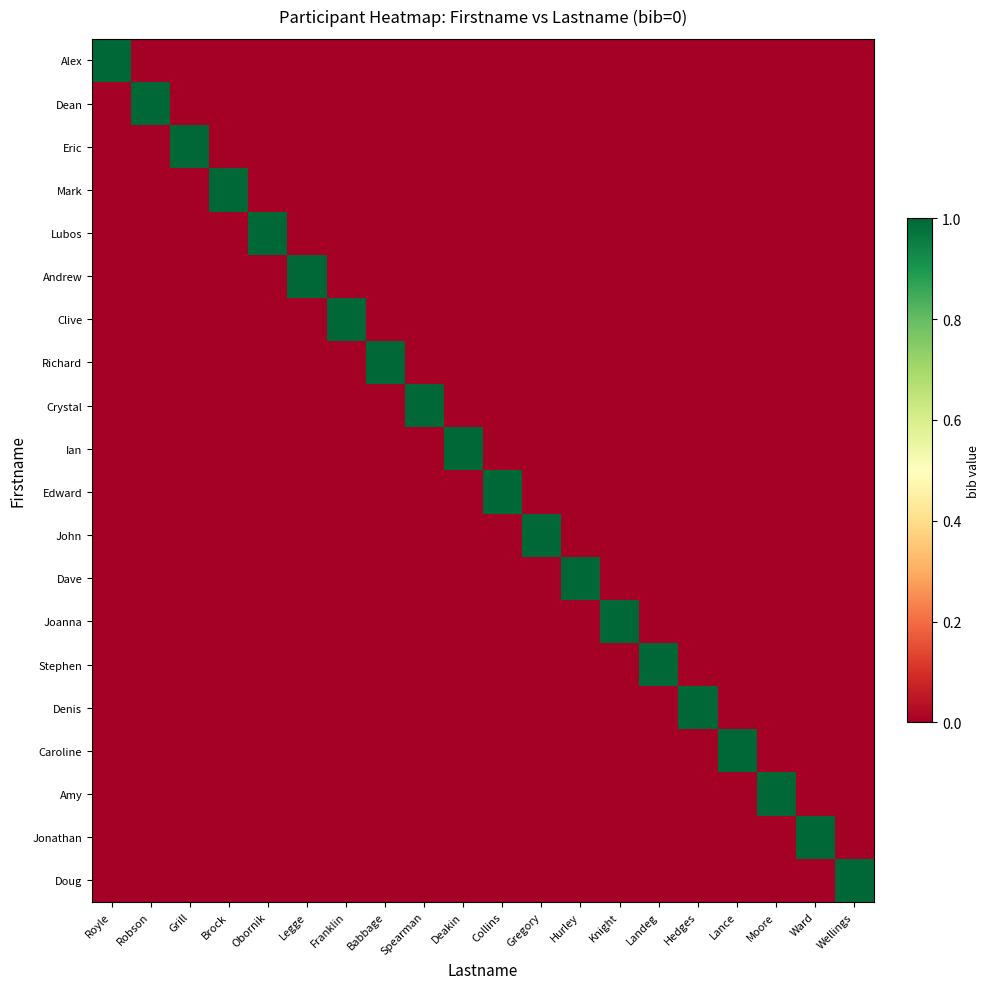

What is the spread (max minus min) of values at Spearman?

1